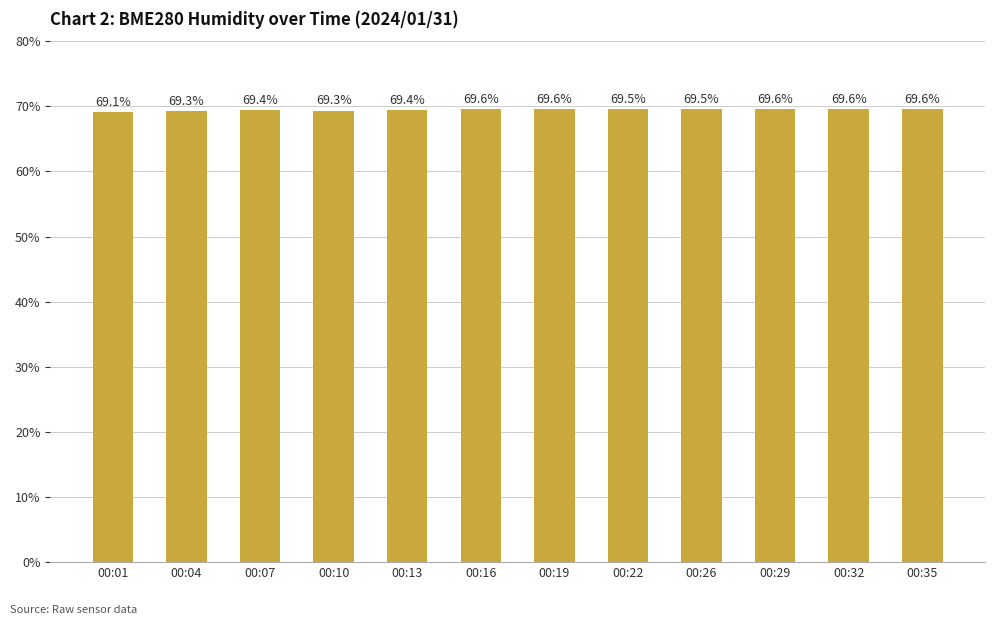

What is the sum of the values at 00:29 and 00:19?

139.2